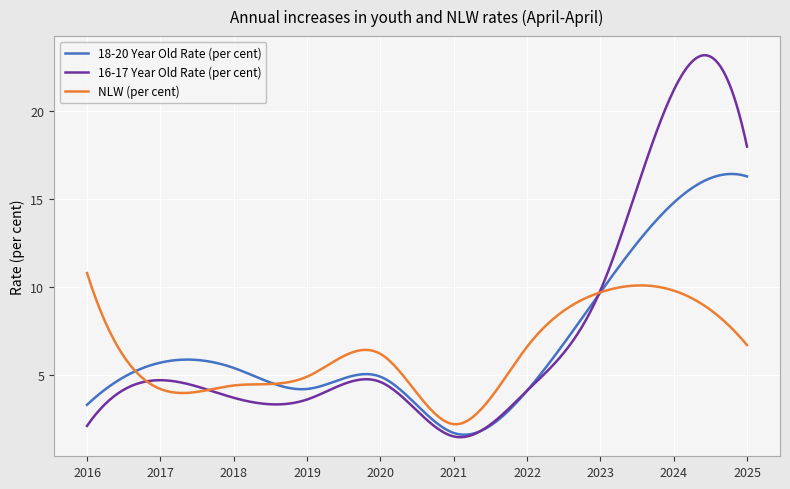

Which series has the largest range (max minus min)?

16-17 Year Old Rate (per cent)